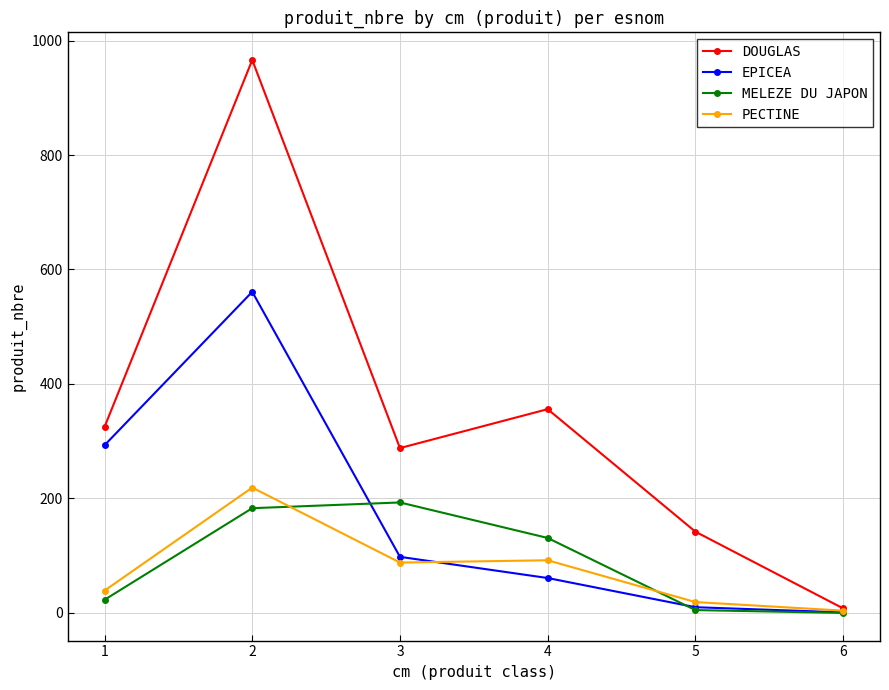

Which series has the largest range (max minus min)?

DOUGLAS